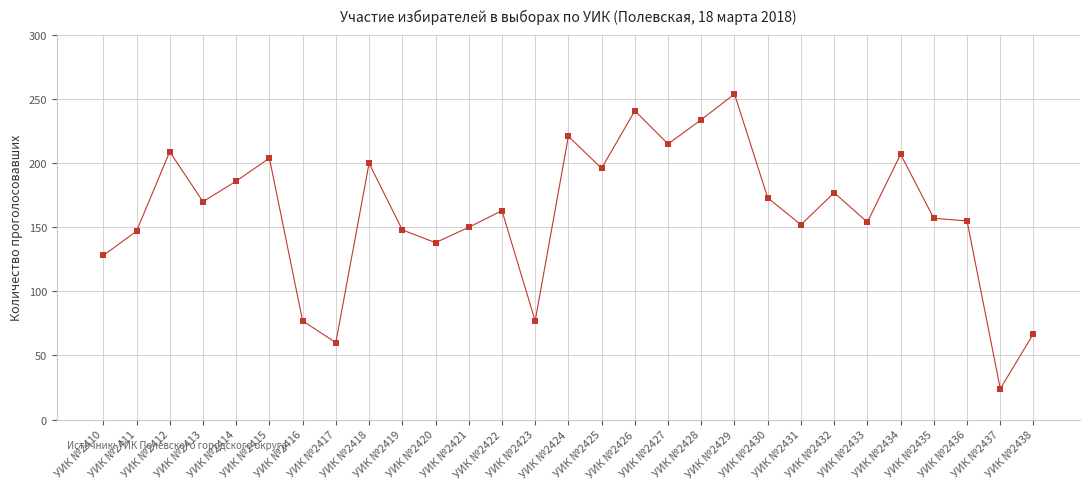

Is it true that the value at УИК №2420 is 44?

False